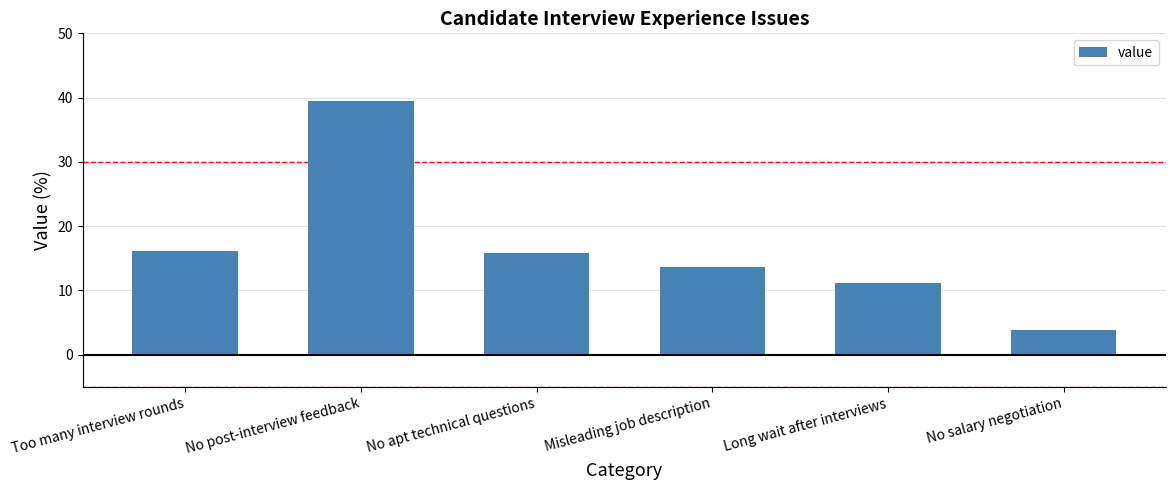

What is the approximate value at No salary negotiation?

3.9